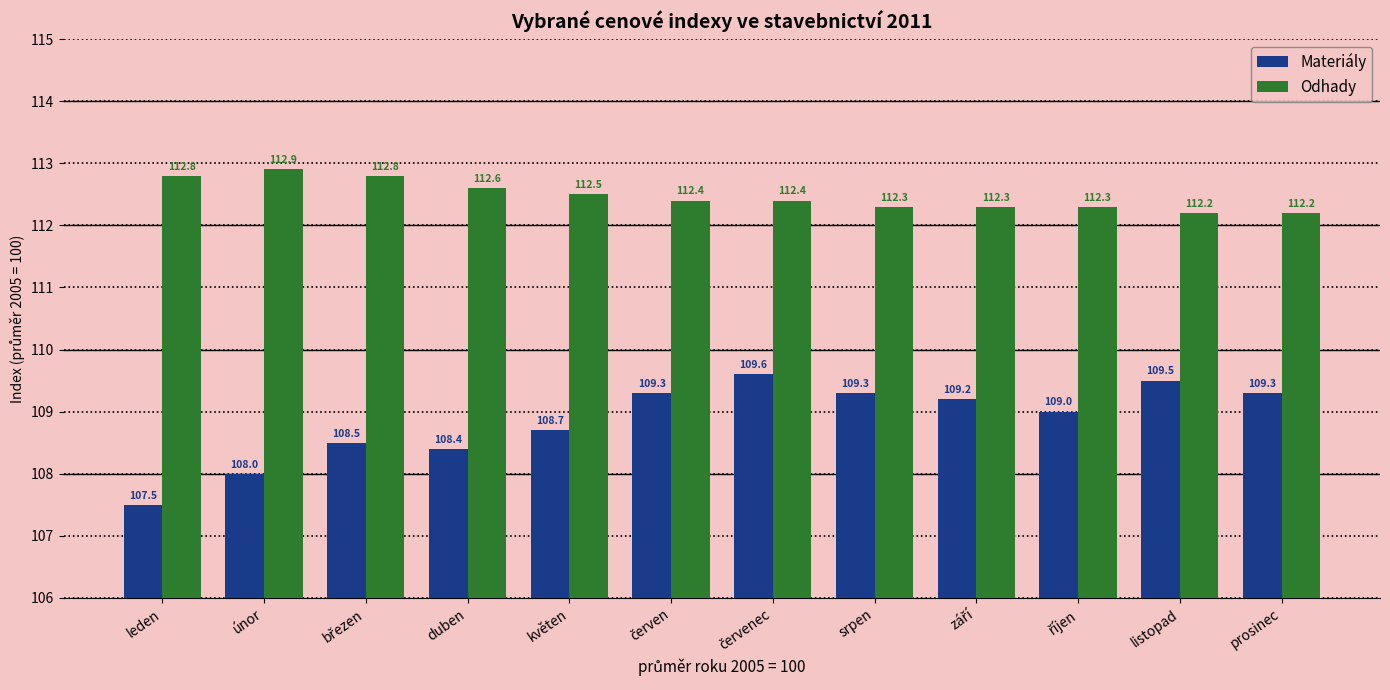

List the series in order of their overall mean, highest first.

Odhady, Materiály